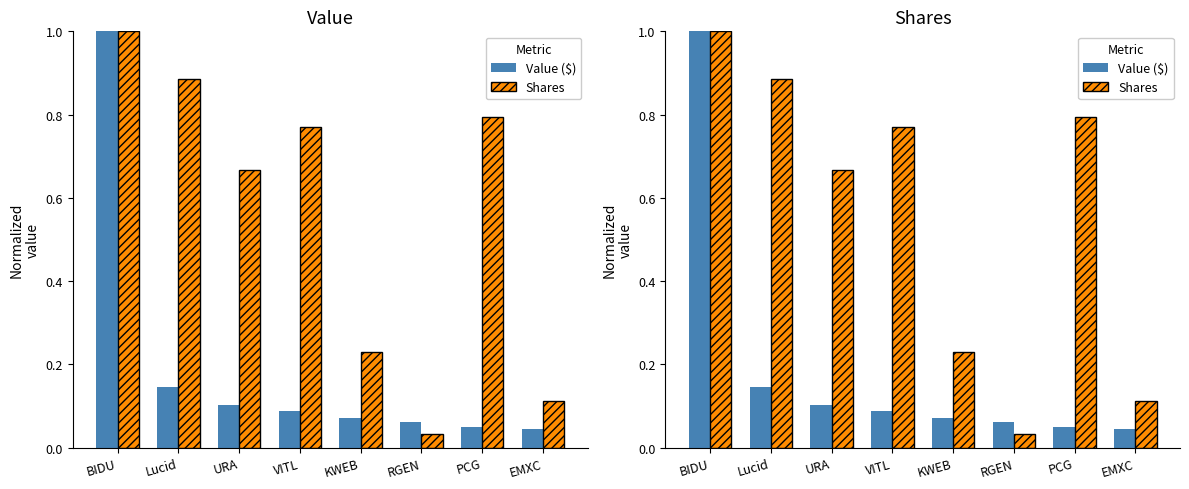

What is the difference between the highest and lowest values at EMXC?

0.1